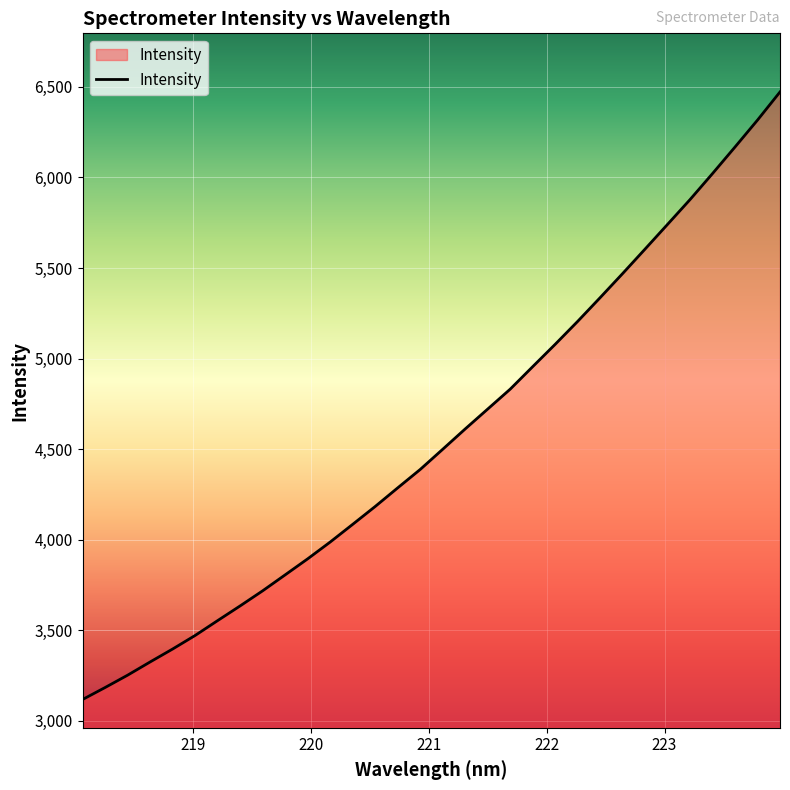

What is the difference between the maximum and minimum values?

3354.0